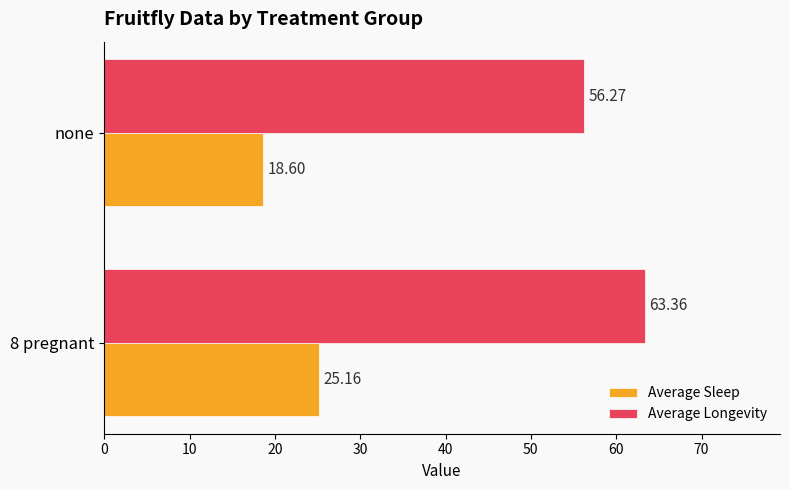

At which label is Average Sleep closest to 21?

none